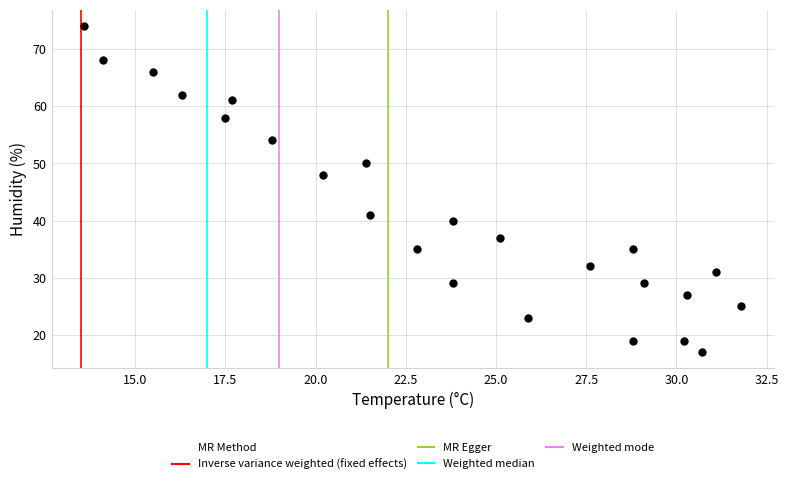

What Y value in the scatter plot is closest to 45?

48